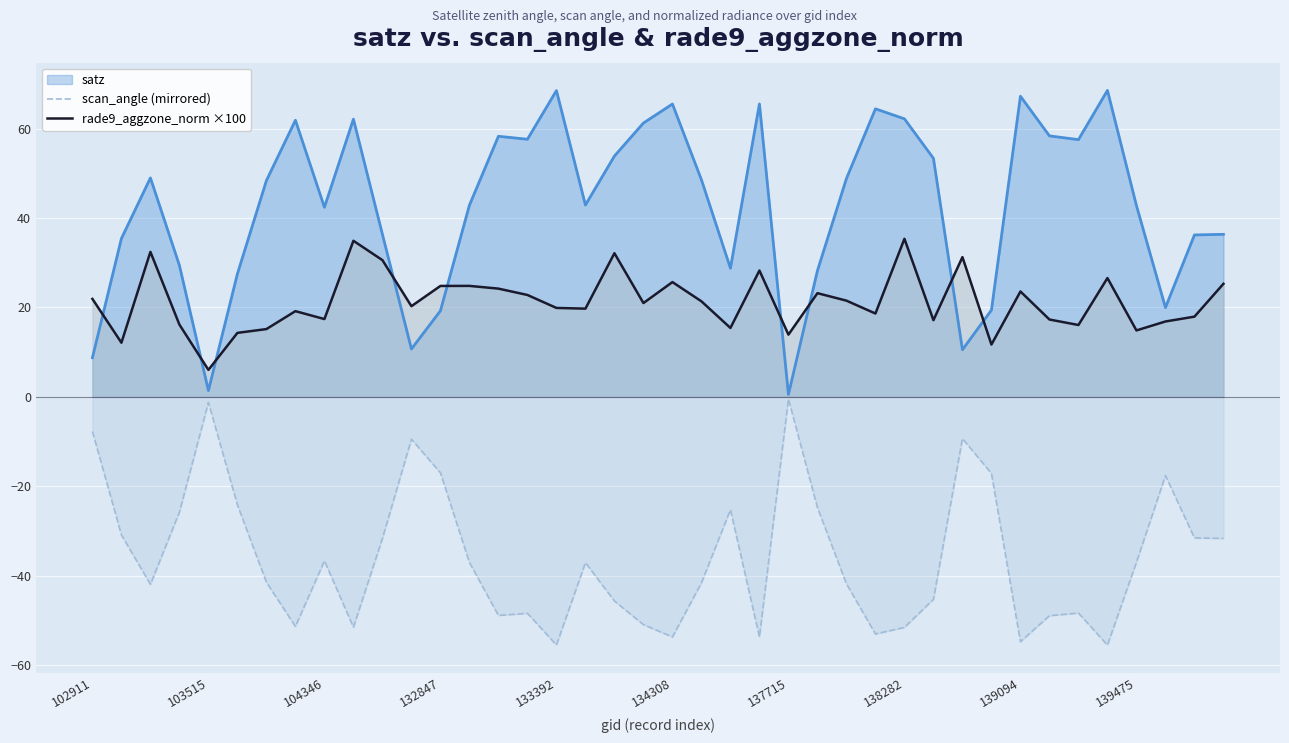

How many data points in scan_angle (mirrored) are above -37?

18